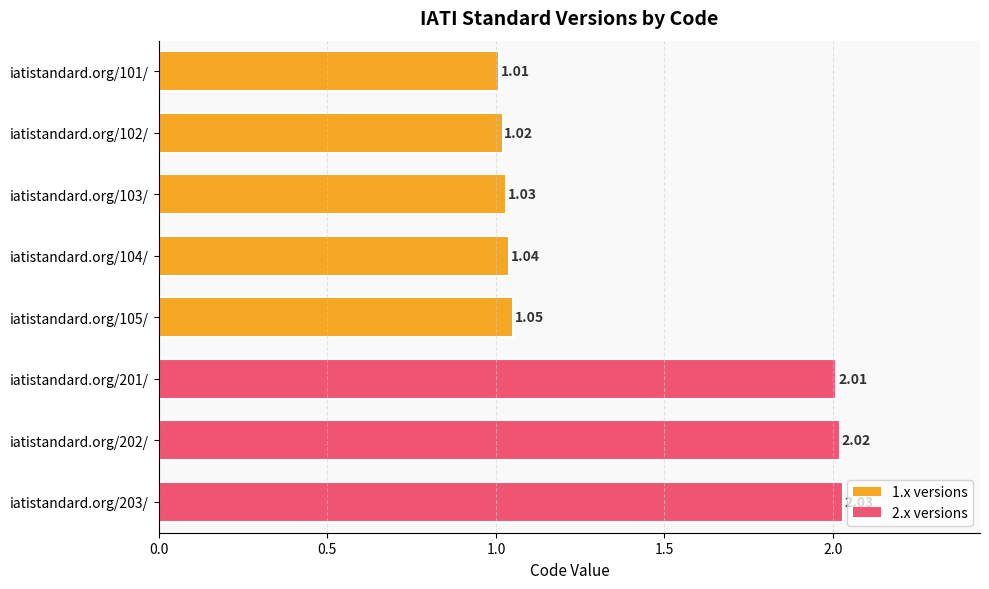

What is the sum of the values at iatistandard.org/105/ and iatistandard.org/102/?

2.1